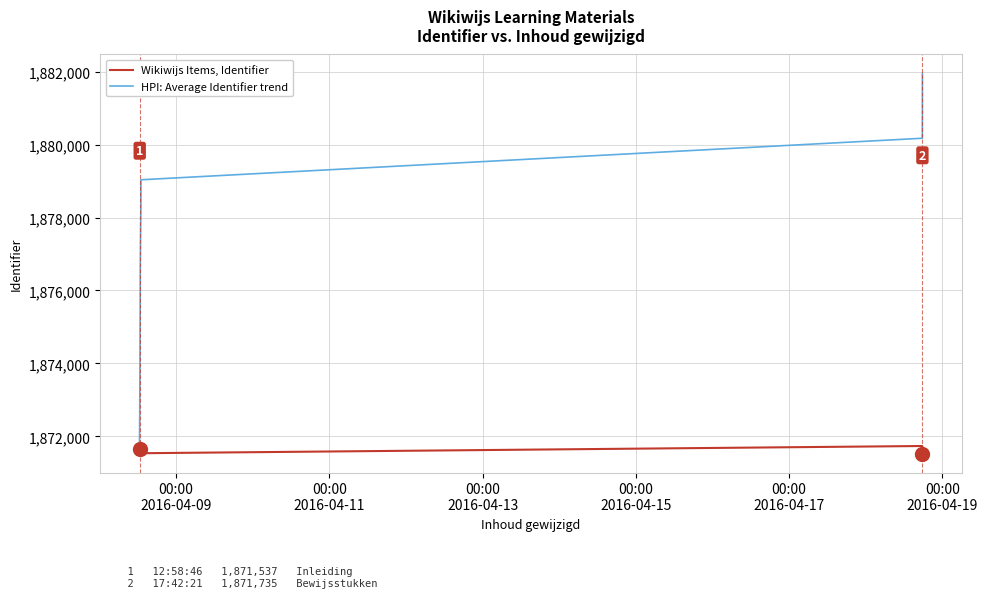

True or false: Wikiwijs Items, Identifier and HPI: Average Identifier trend intersect in this chart.

False